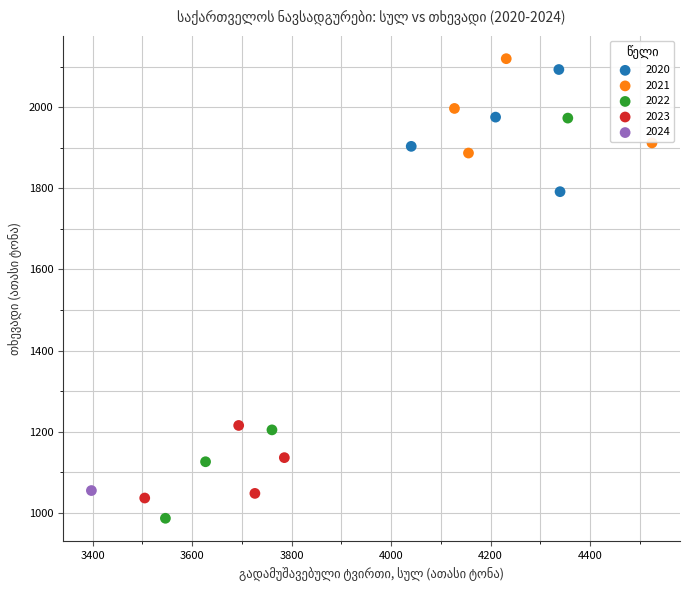

What are all the series names shown in the legend?

2020, 2021, 2022, 2023, 2024